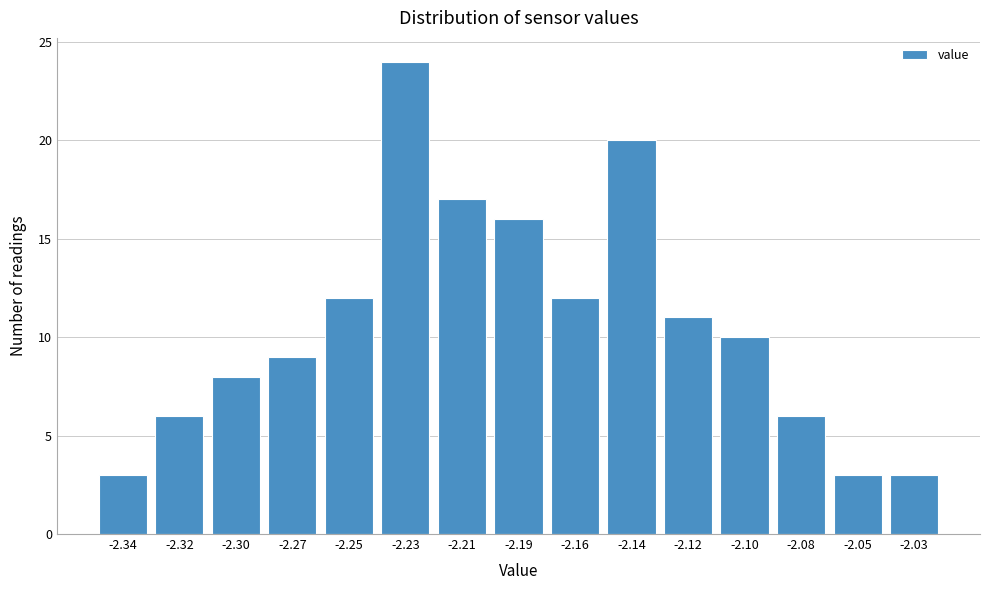

Reading right to left, list all the values displayed in this chart.

-2.03=3	-2.05=3	-2.08=6	-2.10=10	-2.12=11	-2.14=20	-2.16=12	-2.19=16	-2.21=17	-2.23=24	-2.25=12	-2.27=9	-2.30=8	-2.32=6	-2.34=3